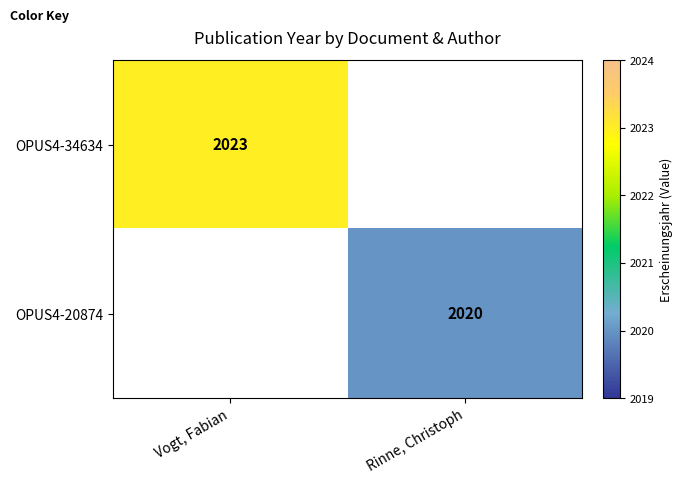

True or false: OPUS4-20874 has a value of 1305 at Rinne, Christoph.

False